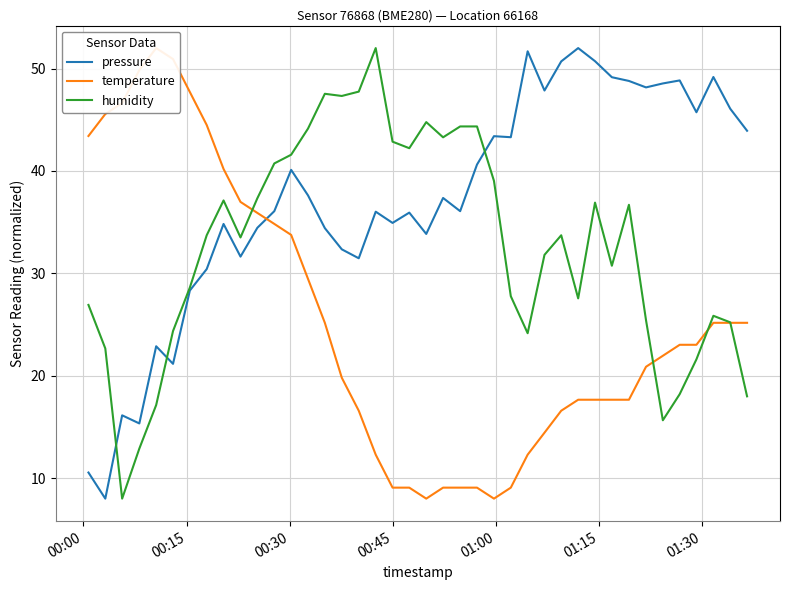

What is the value of the pressure point at the 38th from the left?

49.2